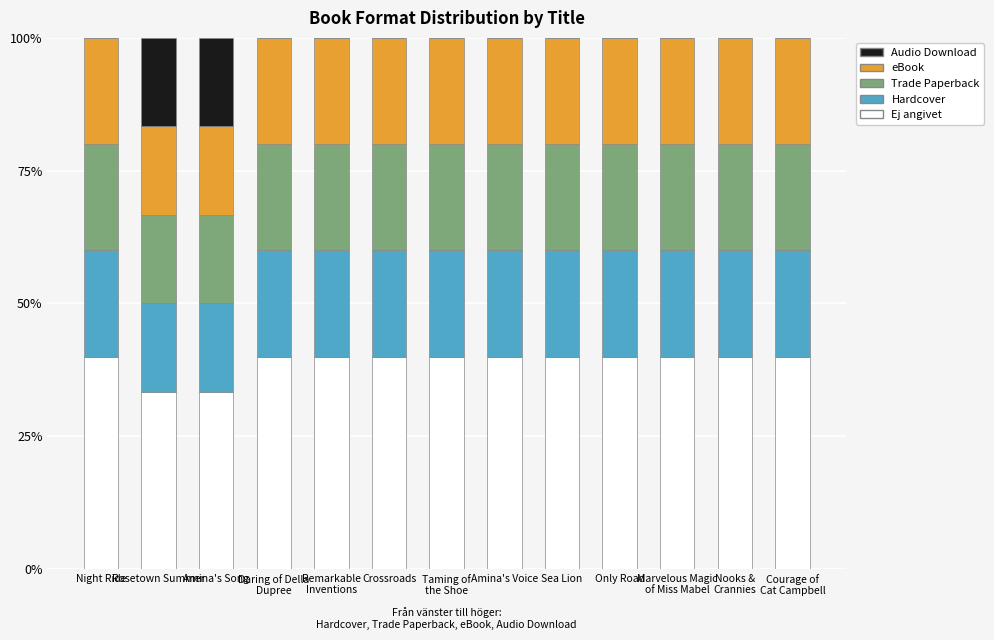

What is the total value across all series at Amina's Voice?

100.0